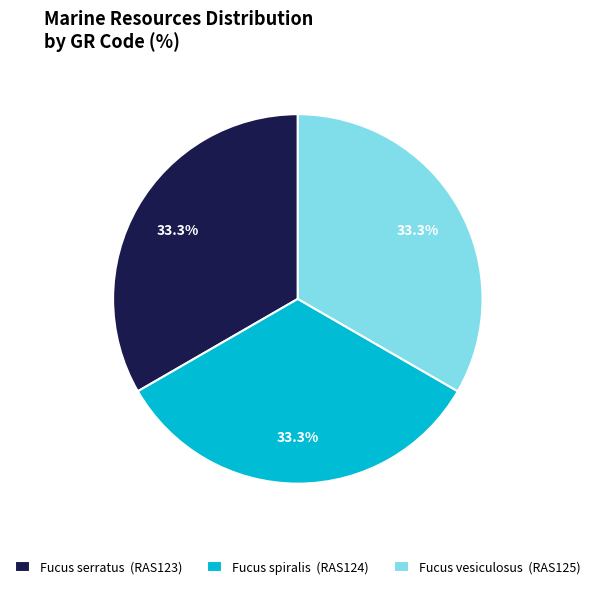

Does Fucus serratus (RAS123) represent more than half of the total?

No